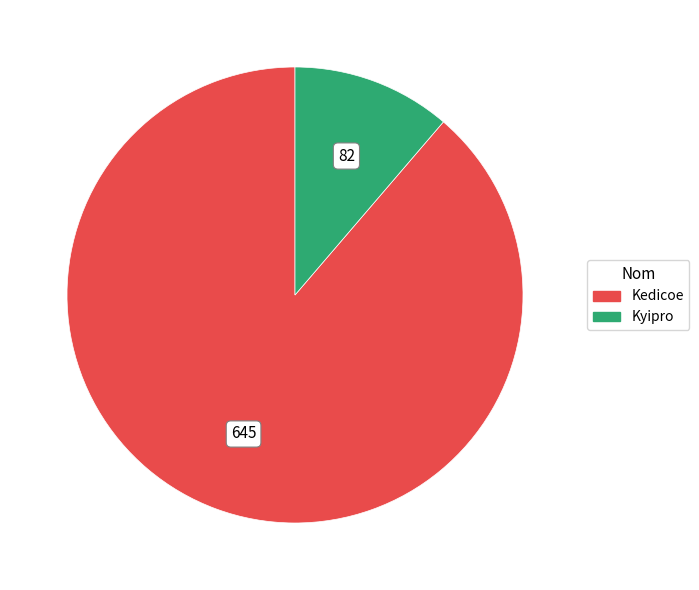

How many segments does this pie chart have?

2